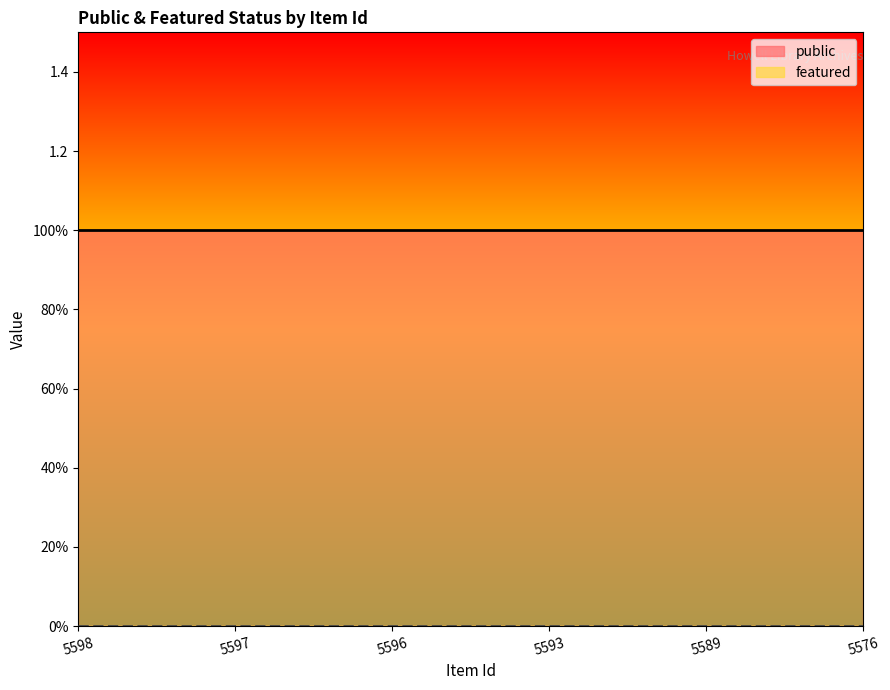

Reading right to left, transcribe all the data shown in this chart.

public line: 5576=1	5589=1	5593=1	5596=1	5597=1	5598=1
featured line: 5576=0	5589=0	5593=0	5596=0	5597=0	5598=0